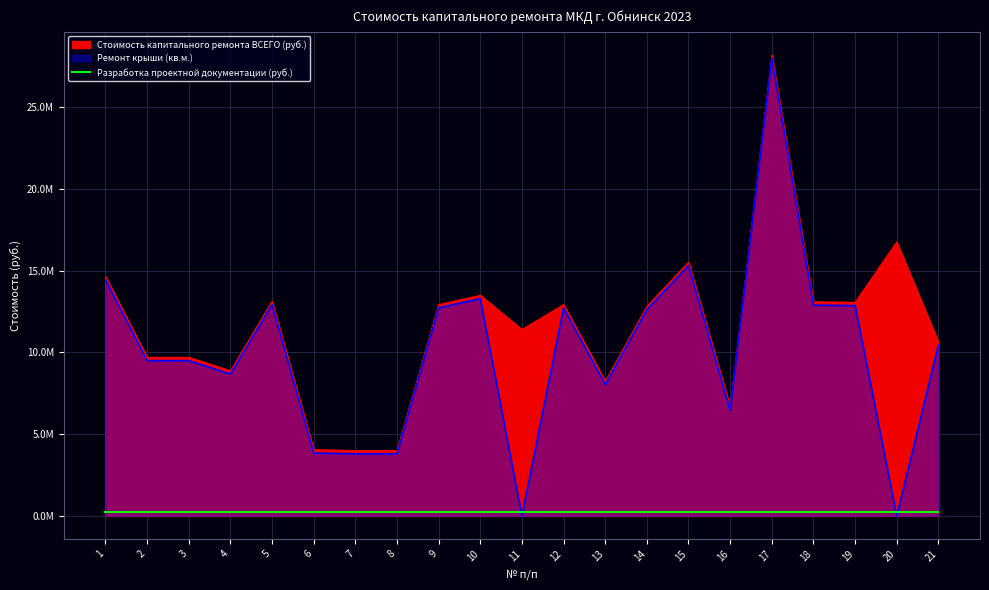

True or false: Ремонт крыши (кв.м.) and Стоимость капитального ремонта ВСЕГО (руб.) intersect in this chart.

False